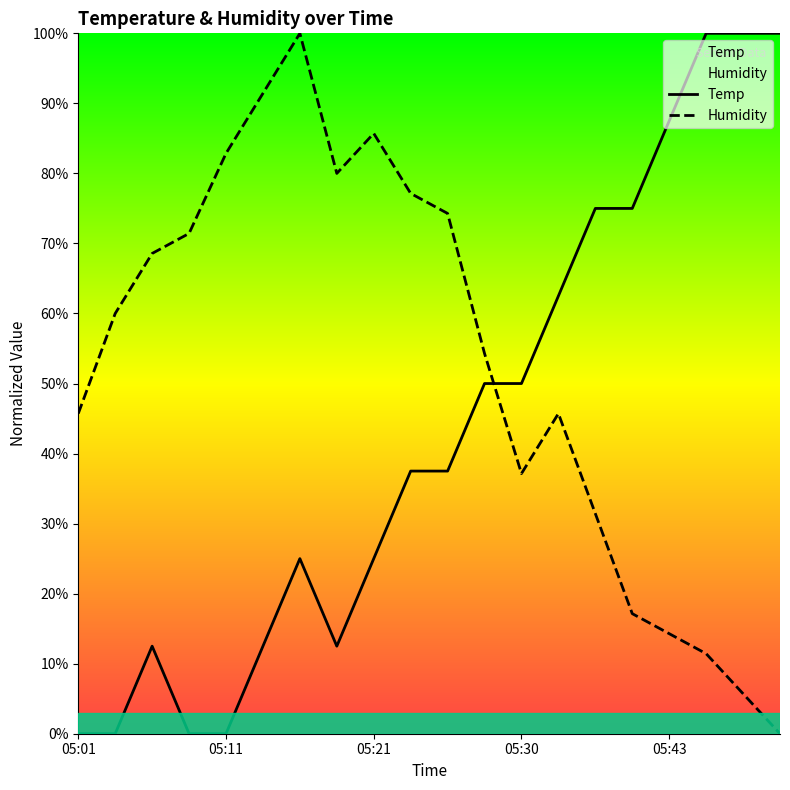

Reading right to left, what are all the values shown in this chart?

Temp: 05:50=100.0	05:48=100.0	05:45=100.0	05:43=87.5	05:40=75.0	05:35=75.0	05:33=62.5	05:30=50.0	05:28=50.0	05:25=37.5	05:23=37.5	05:21=25.0	05:18=12.5	05:16=25.0	05:13=12.5	05:11=0.0	05:08=0.0	05:06=12.5	05:03=0.0	05:01=0.0
Humidity: 05:50=0.0	05:48=5.7	05:45=11.4	05:43=14.3	05:40=17.1	05:35=31.4	05:33=45.7	05:30=37.1	05:28=54.3	05:25=74.3	05:23=77.1	05:21=85.7	05:18=80.0	05:16=100.0	05:13=91.4	05:11=82.9	05:08=71.4	05:06=68.6	05:03=60.0	05:01=45.7